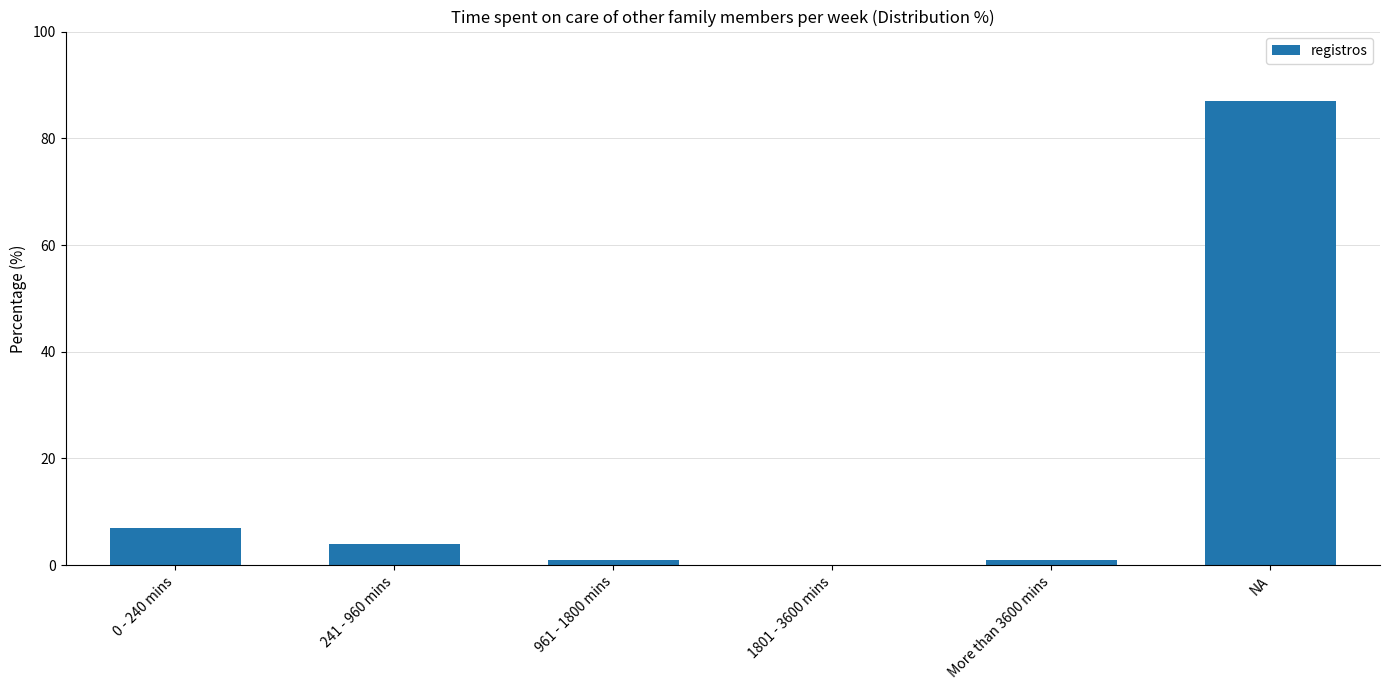

What is the sum of all values?

100